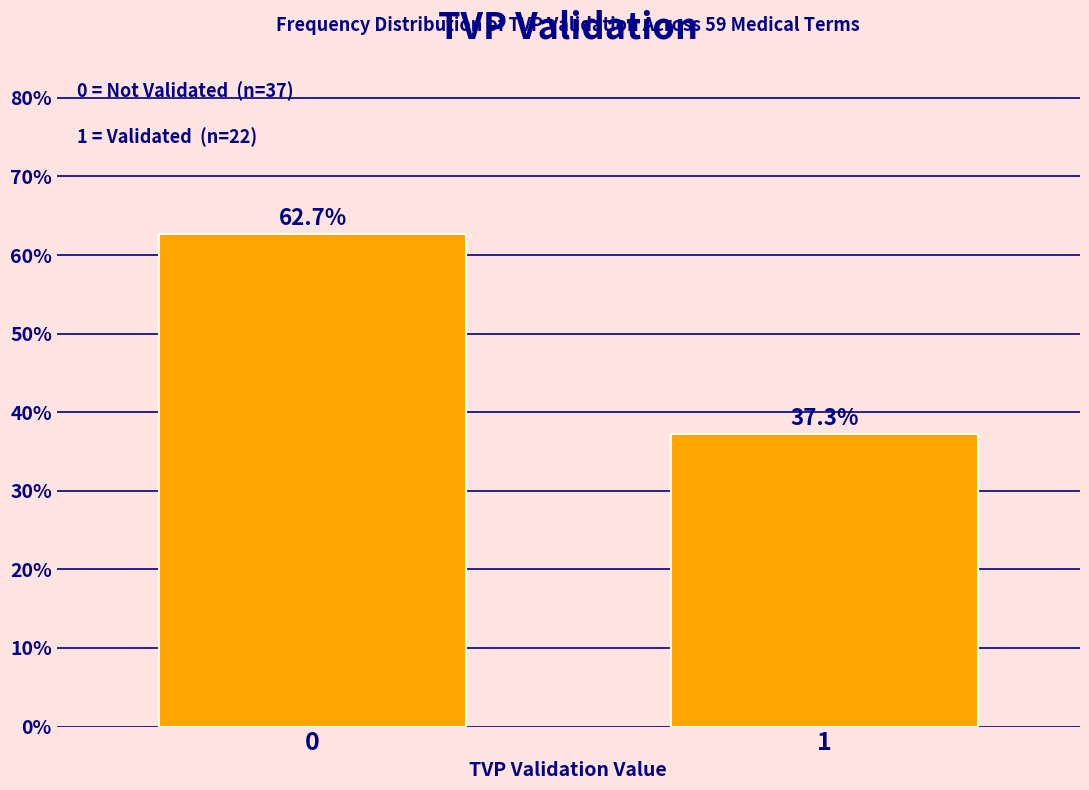

Reading left to right, extract all data points from this chart.

0=62.7	1=37.3